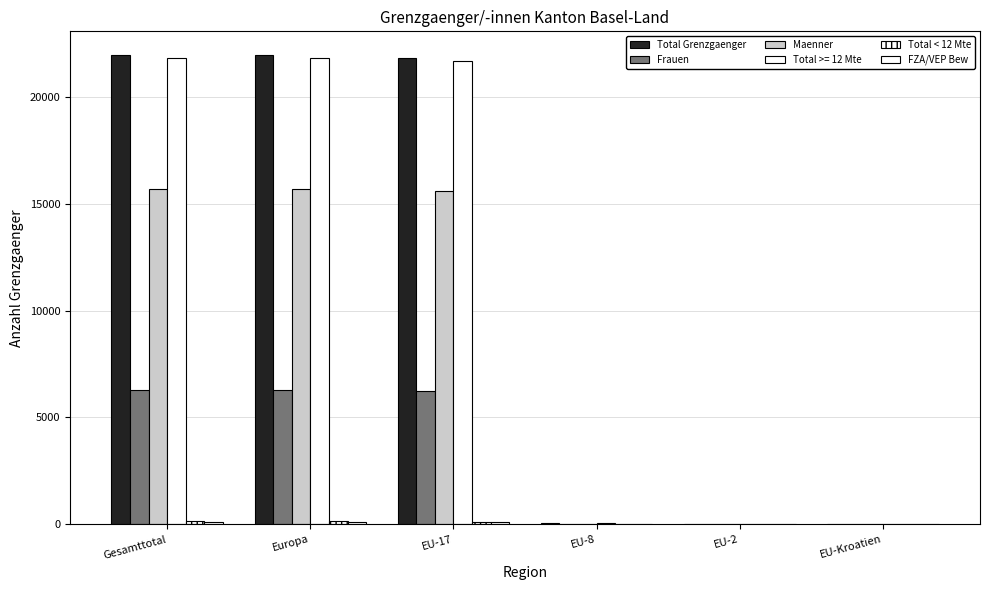

How many groups of bars are there?

6